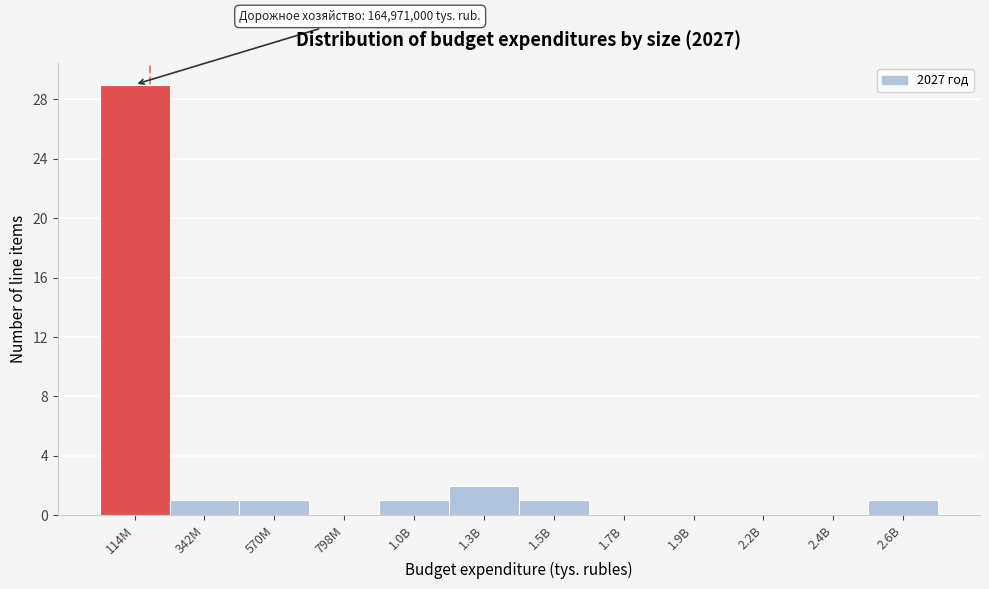

Reading left to right, extract all data points from this chart.

114M=29	342M=1	570M=1	798M=0	1.0B=1	1.3B=2	1.5B=1	1.7B=0	1.9B=0	2.2B=0	2.4B=0	2.6B=1